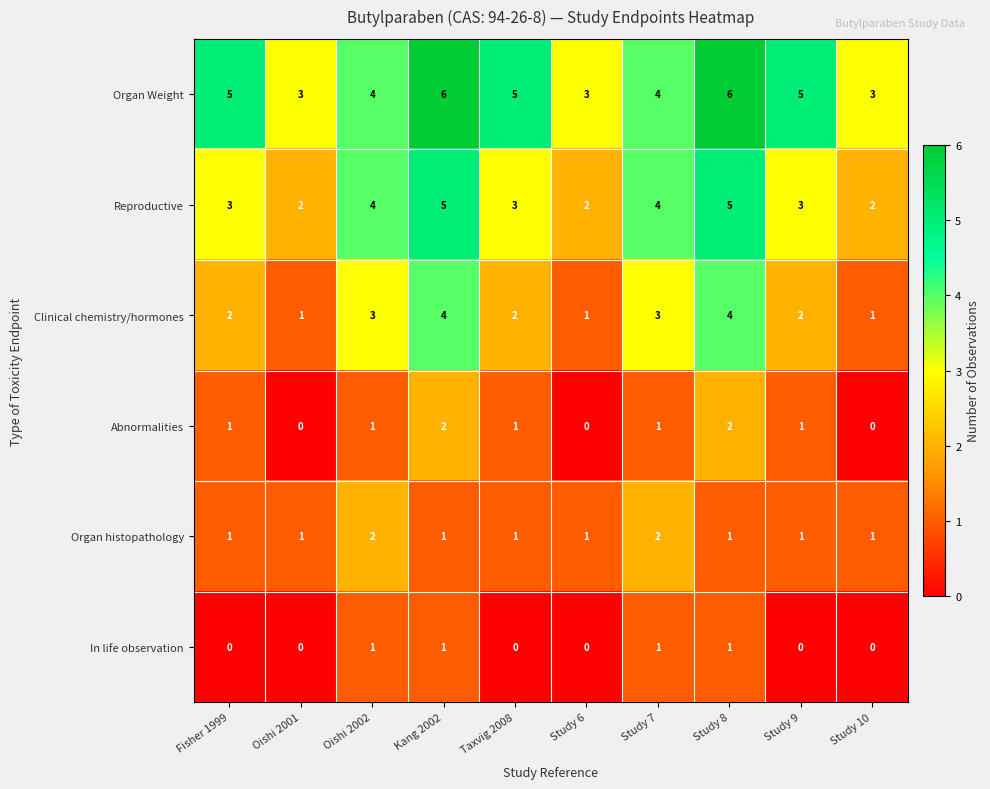

How many categories are shown in the chart?

10